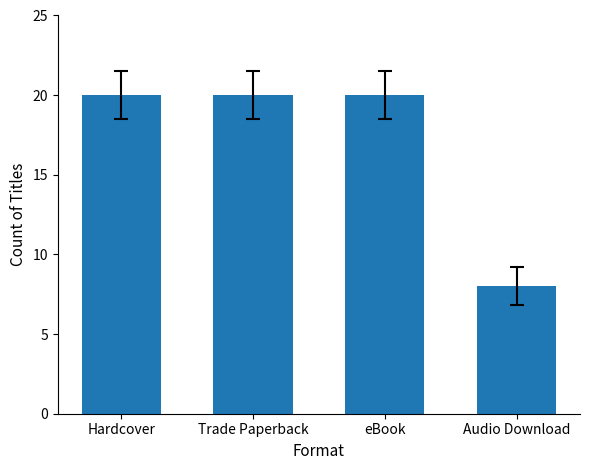

The chart shows a value of 12 at Hardcover. True or false?

False